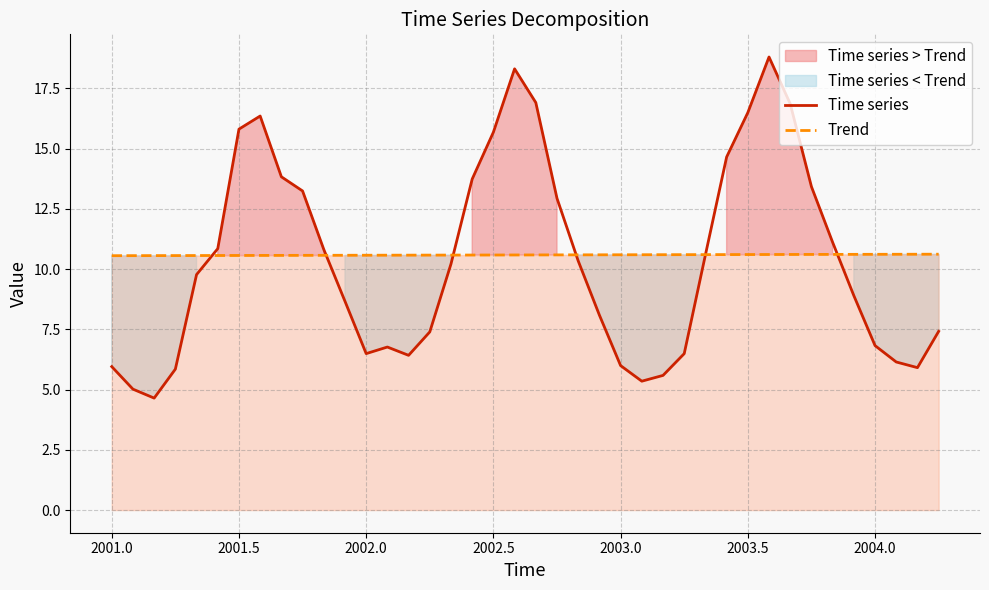

What is the difference between the maximum and minimum values in the Time series series?

14.2